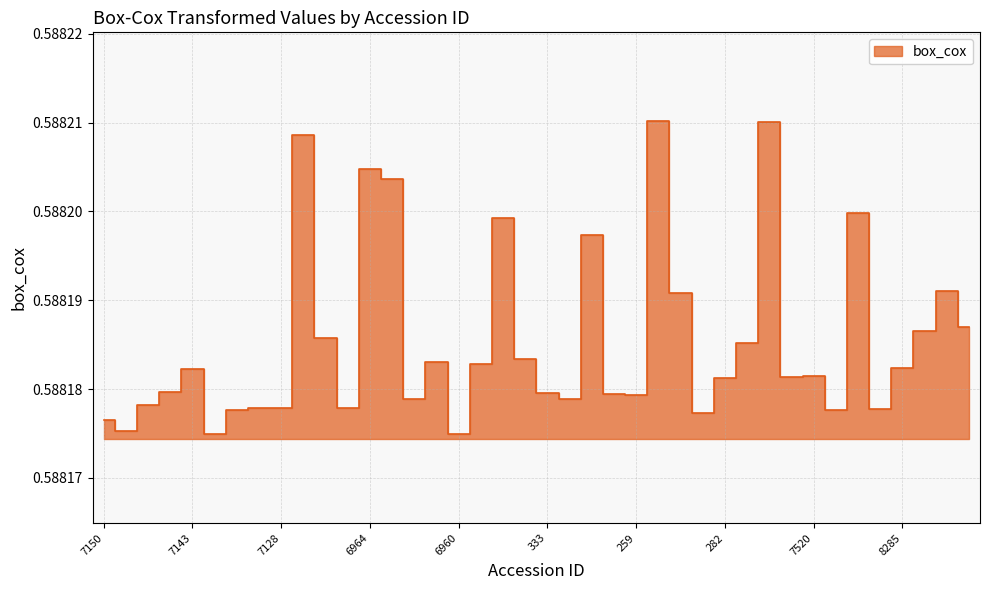

At which label is the value closest to 0?

7141